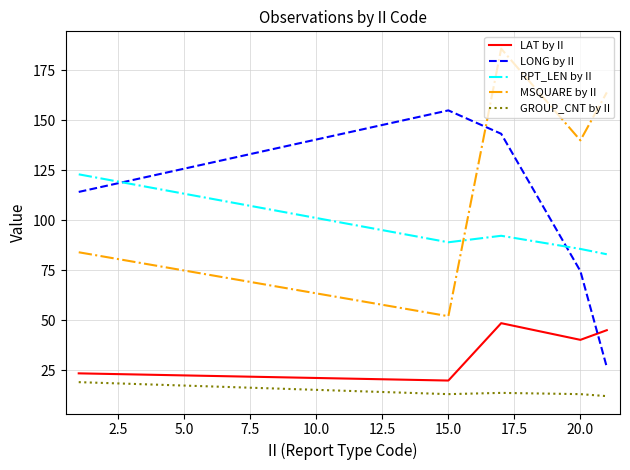

How many lines are shown in the chart?

5